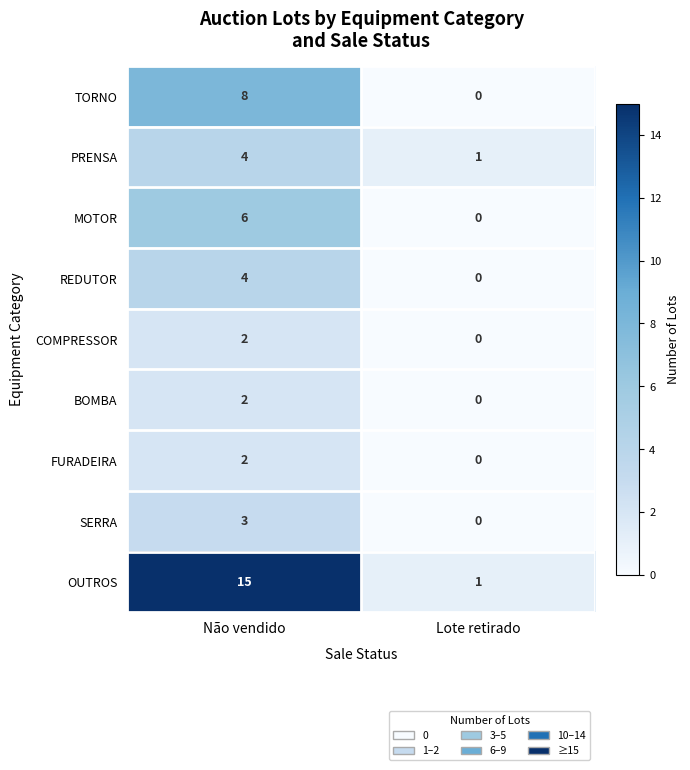

At which category does the chart reach its minimum across all series?

Lote retirado